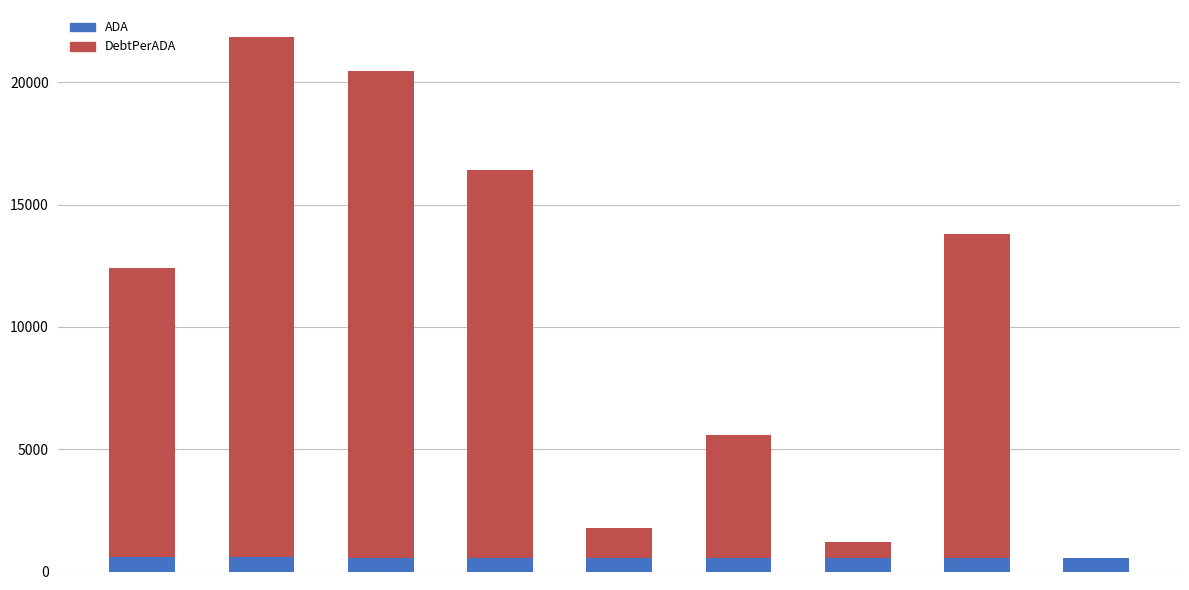

What is the highest value of the ADA series?

578.3